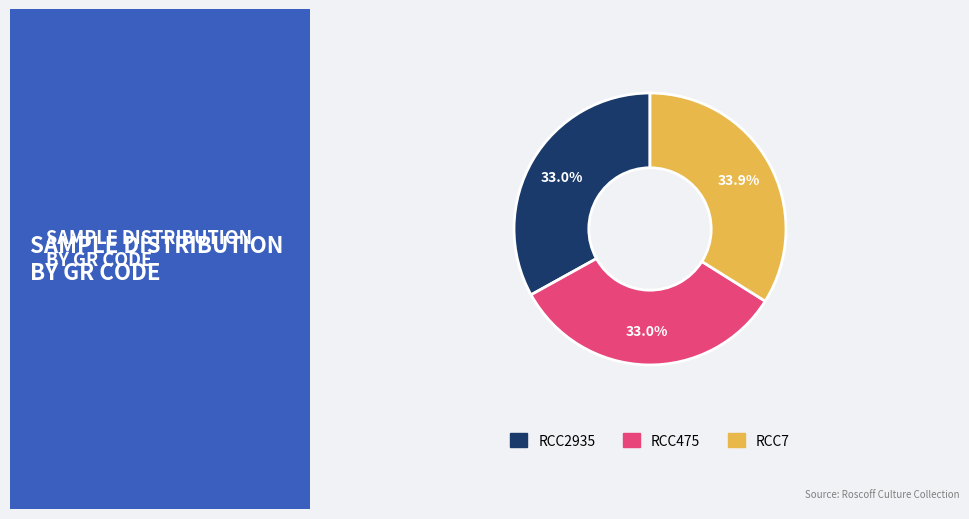

Between RCC475 and RCC7, which is larger?

RCC7